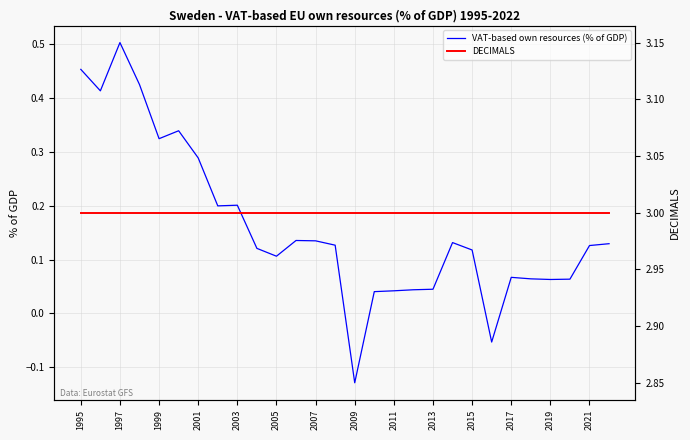

Which category has the lowest value in the VAT-based own resources (% of GDP) series?

2009